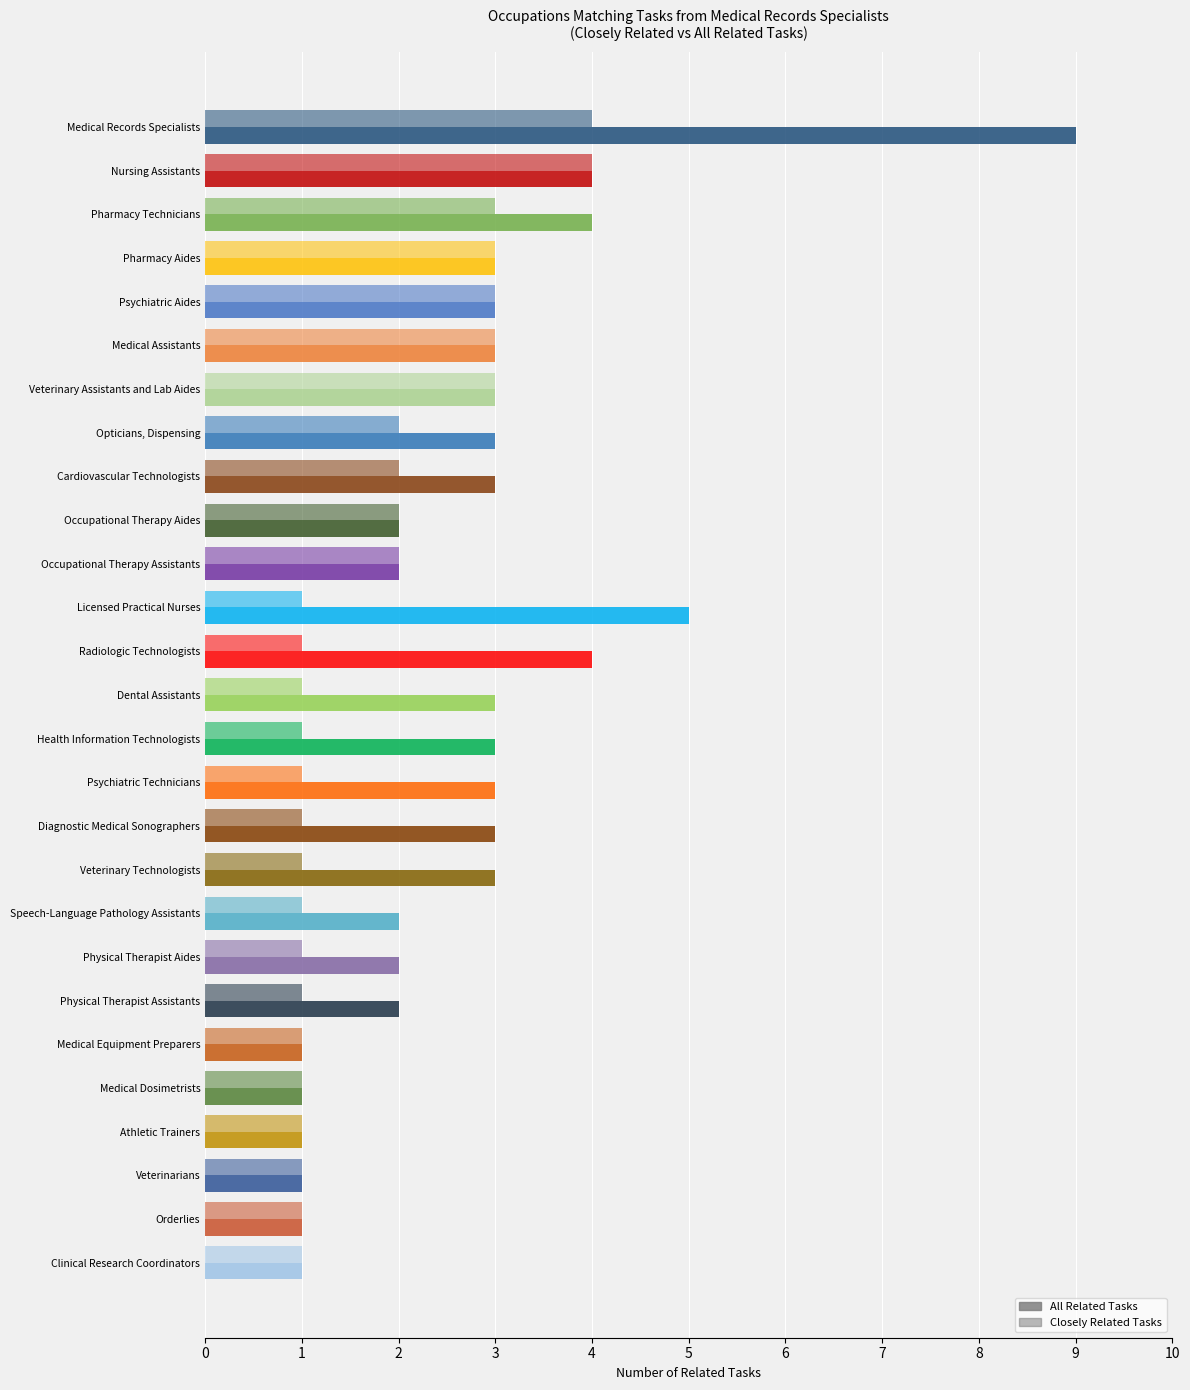

Rank the series by their maximum value, from lowest to highest.

Closely Related Tasks, All Related Tasks